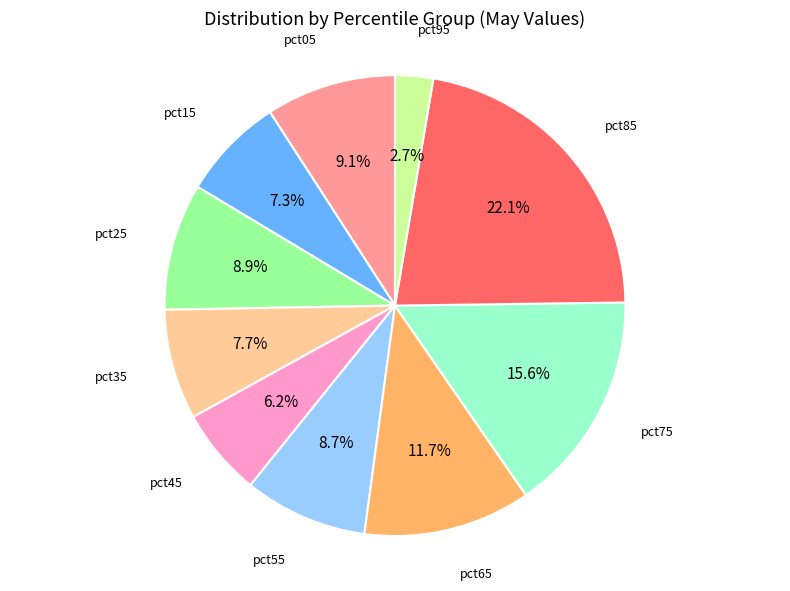

Is there any slice that represents more than half of the pie?

No